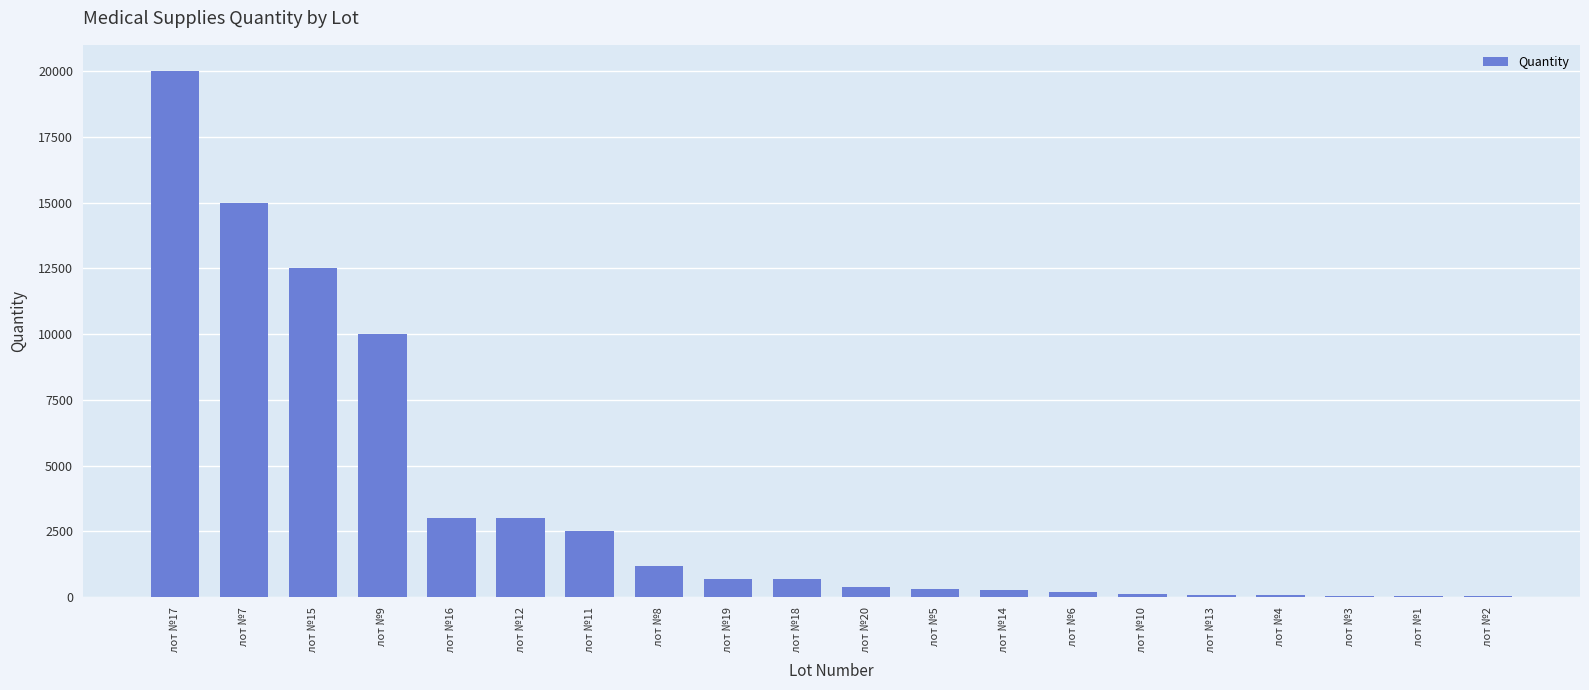

Approximately how many times larger is the value at лот №3 compared to лот №19?

0.1